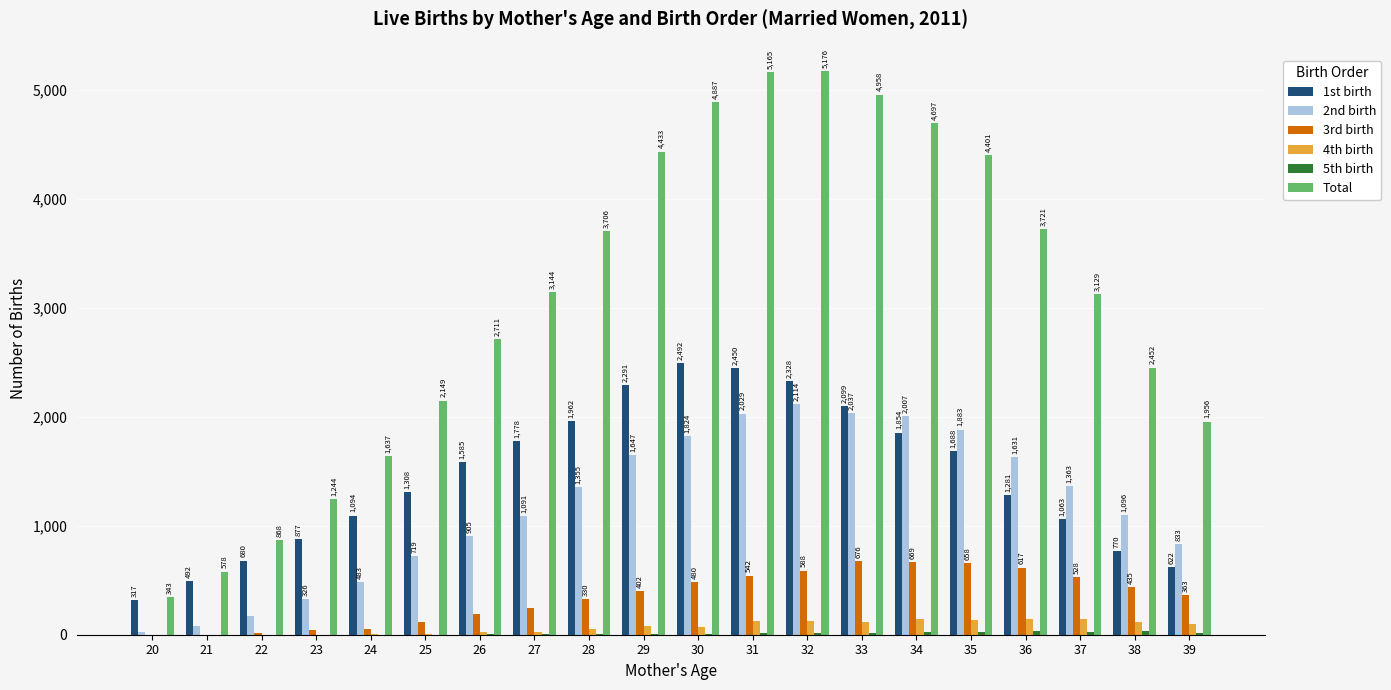

Where is Total nearest to the value 2759?

26